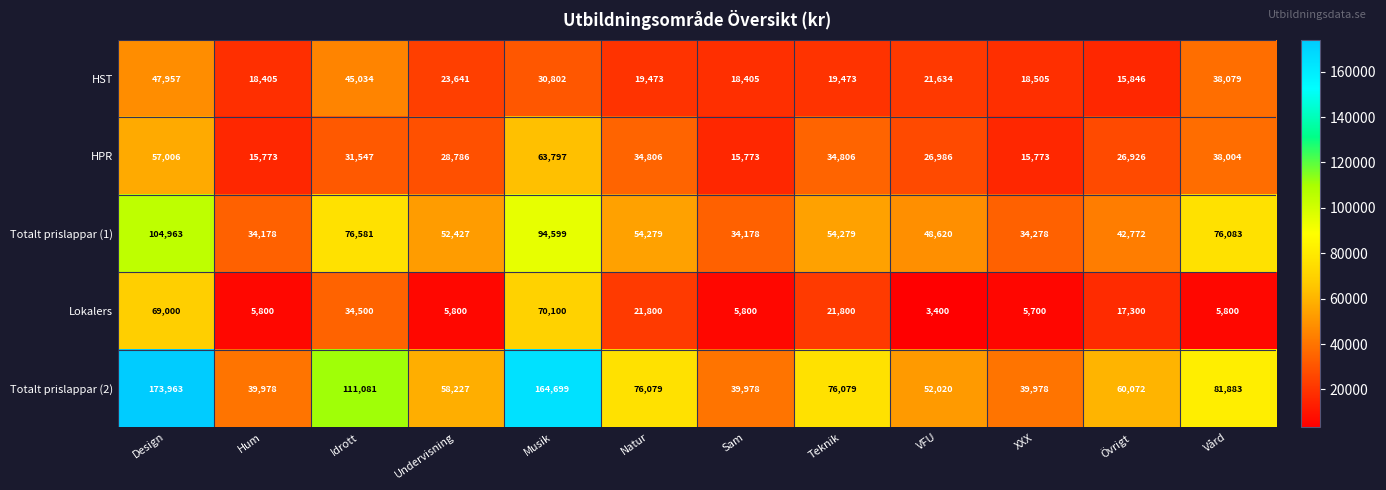

The value of Totalt prislappar (1) at Undervisning is 52427. True or false?

True